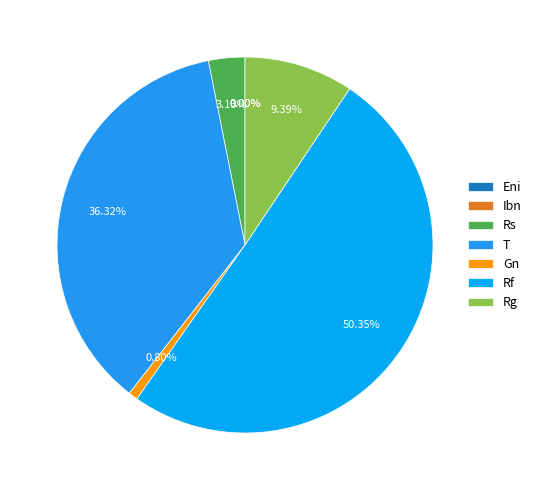

Combined, do Gn and Eni account for over 50%?

No